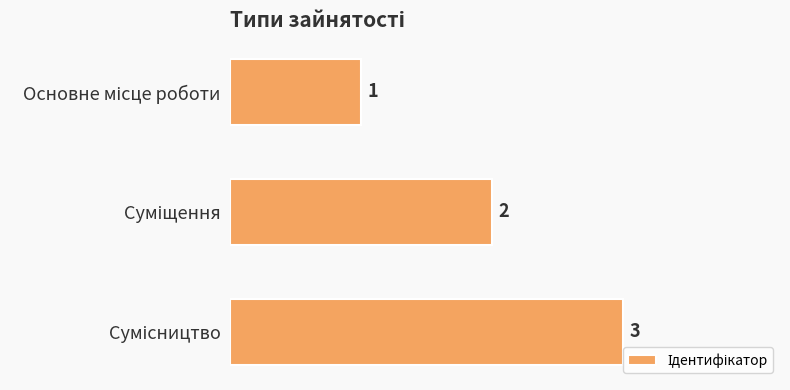

Count the values in the range 1 to 3.

3